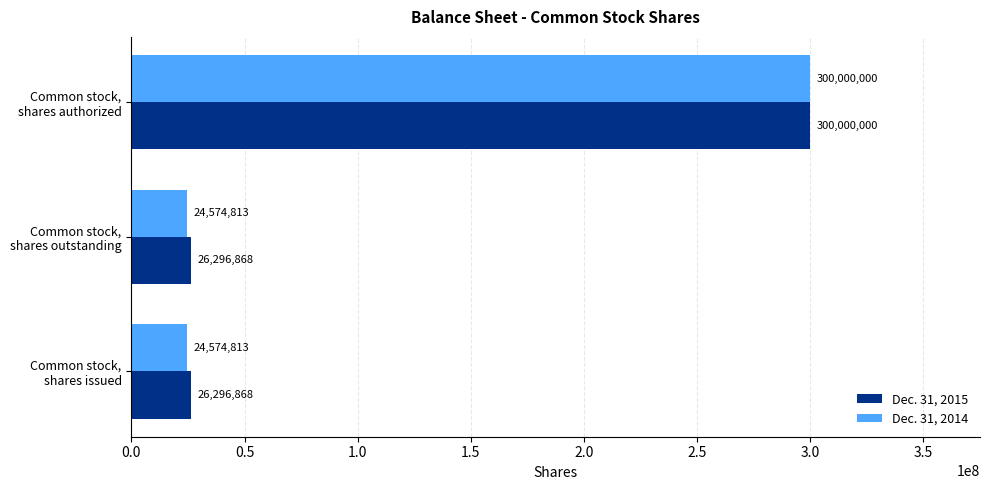

What is the sum of all Dec. 31, 2015 values?

352593736